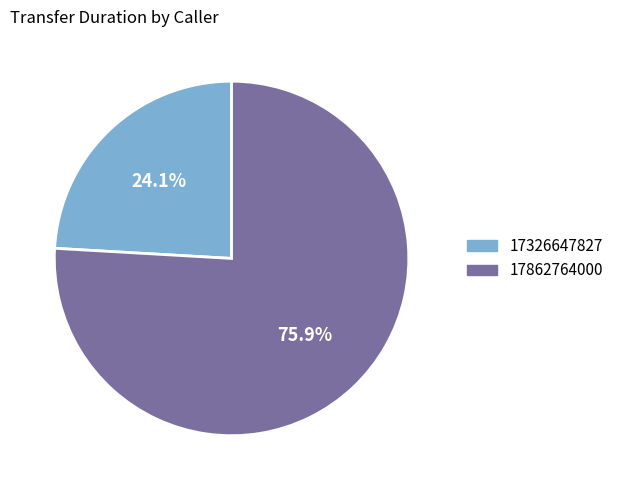

True or false: 17326647827 accounts for 24% of the total.

True